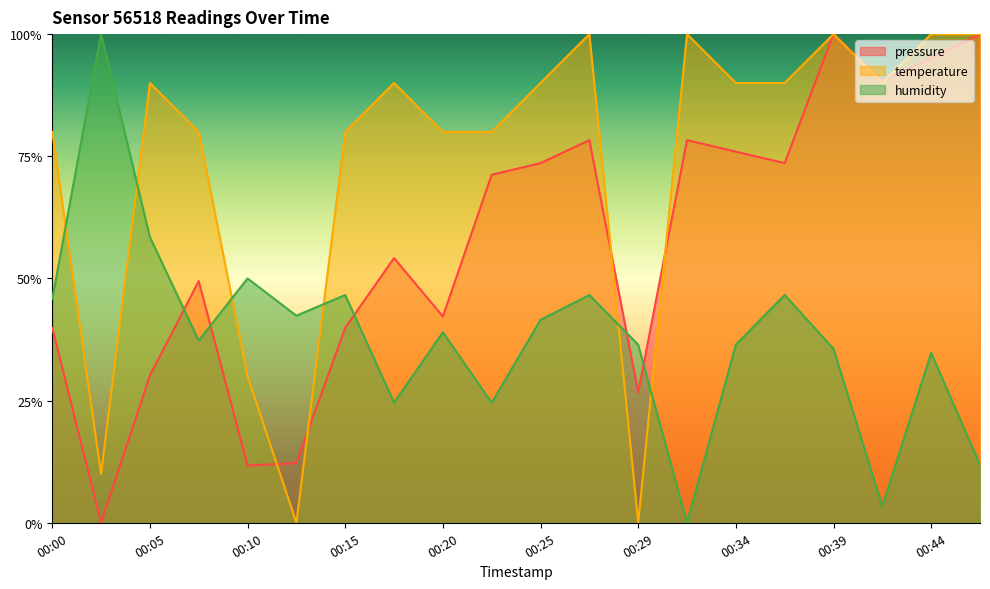

How many intersections are there between temperature and humidity?

6